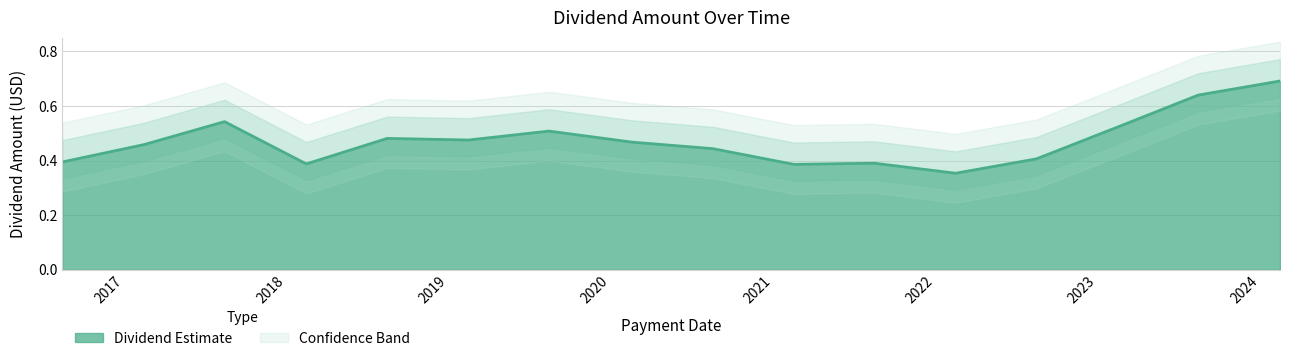

What is the minimum value shown in the chart?

0.4